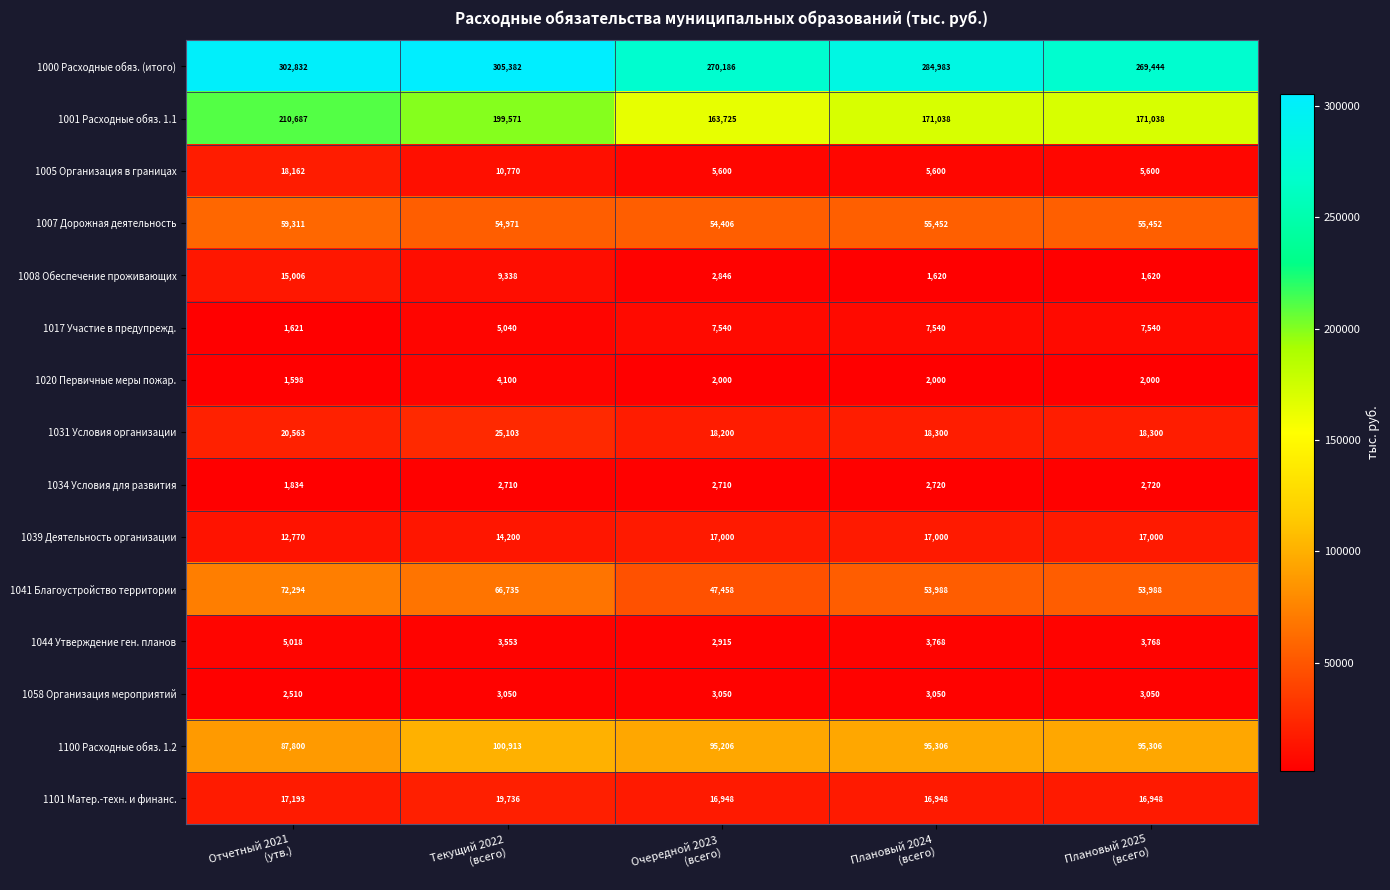

At how many categories does at least one series exceed 19070?

5